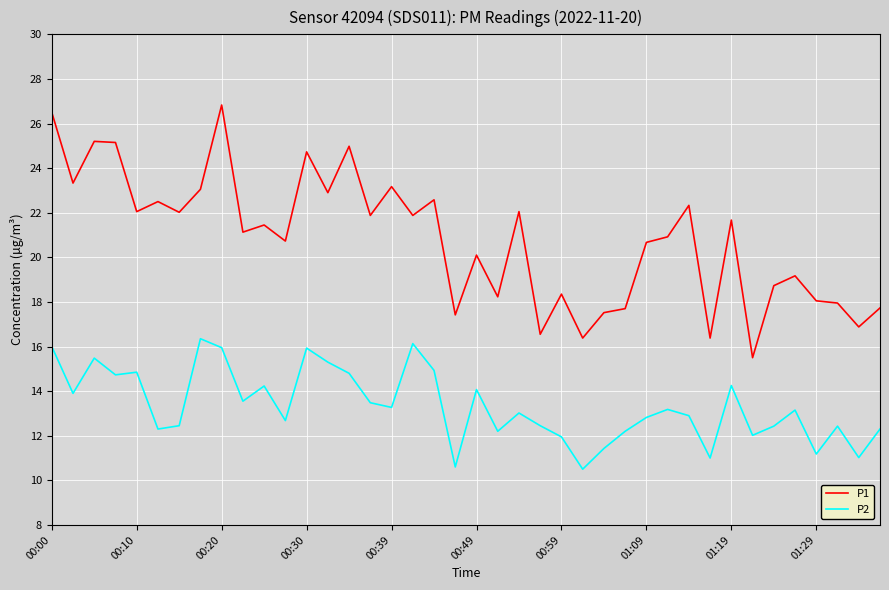

True or false: P1 and P2 cross at least once.

False